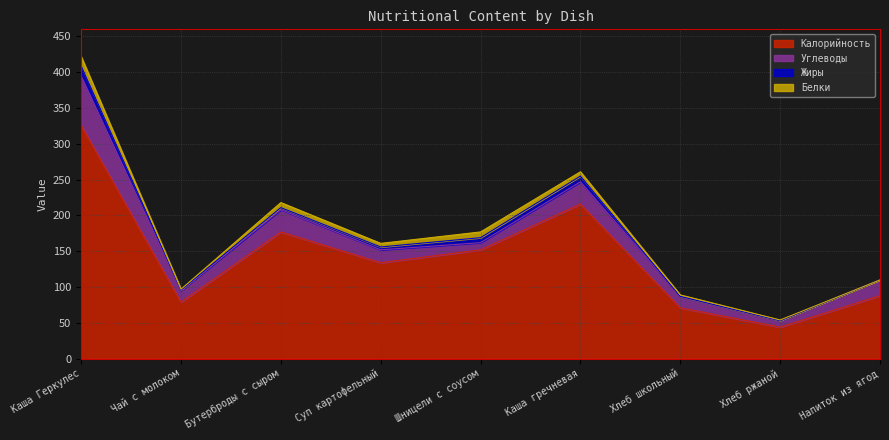

What are all the series names shown in the legend?

Калорийность, Углеводы, Жиры, Белки